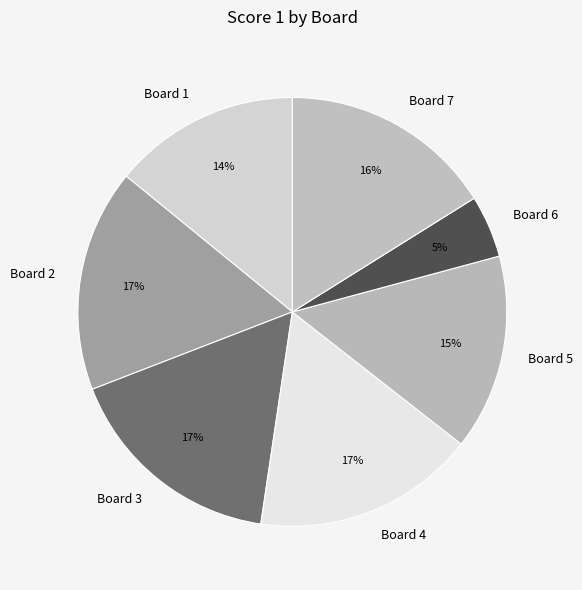

The Board 3 slice represents 10% of the pie. True or false?

False